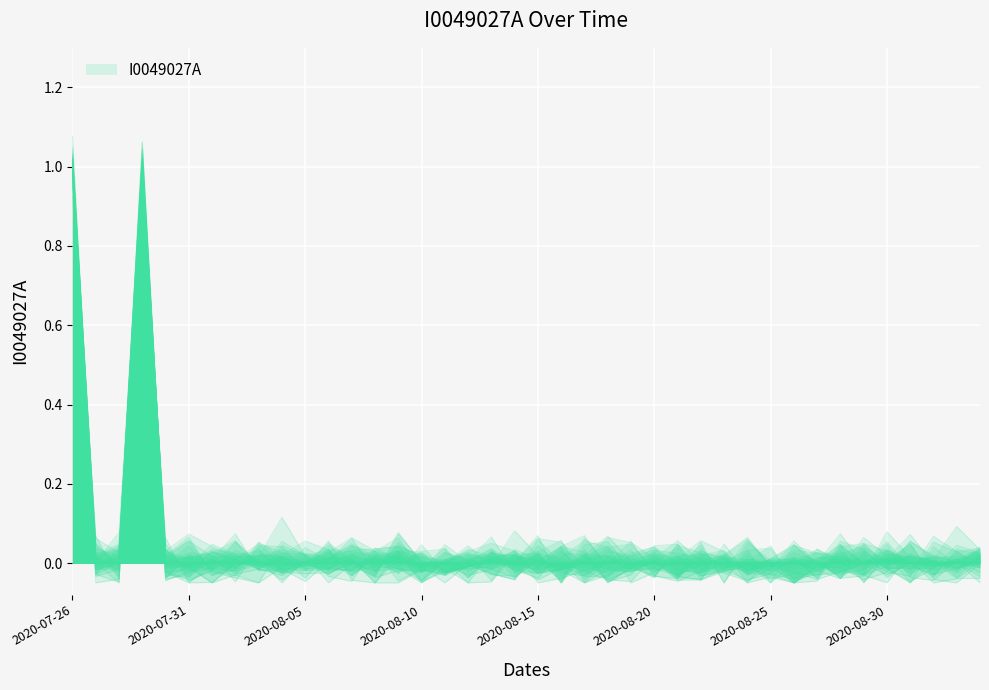

What is the difference between the maximum and second lowest values?

1